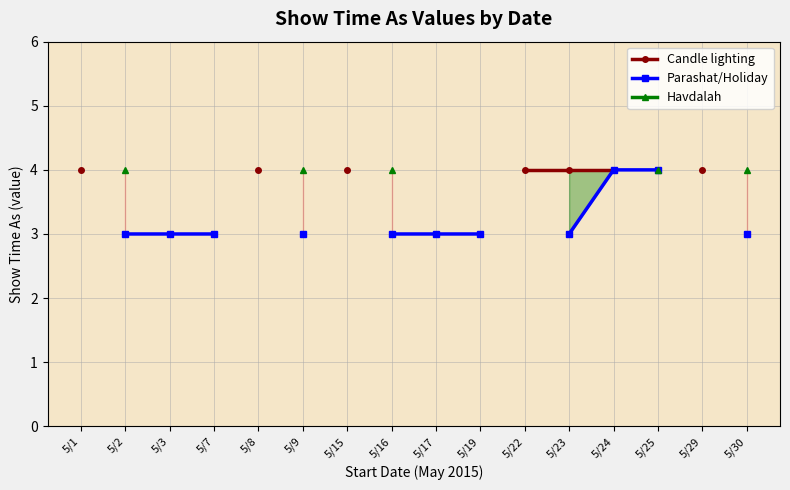

At which label is Candle lighting closest to 4?

5/1